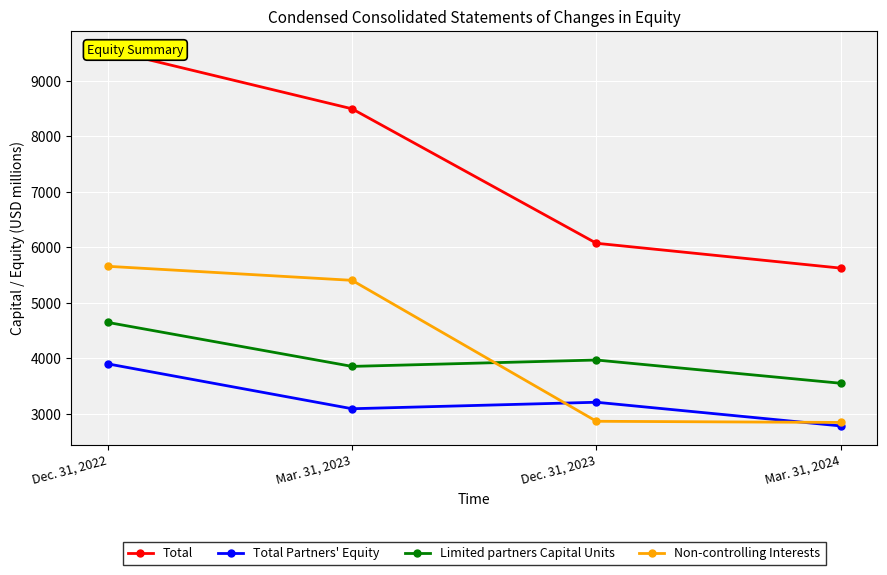

Rank the categories by Limited partners Capital Units value from highest to lowest.

Dec. 31, 2022, Dec. 31, 2023, Mar. 31, 2023, Mar. 31, 2024